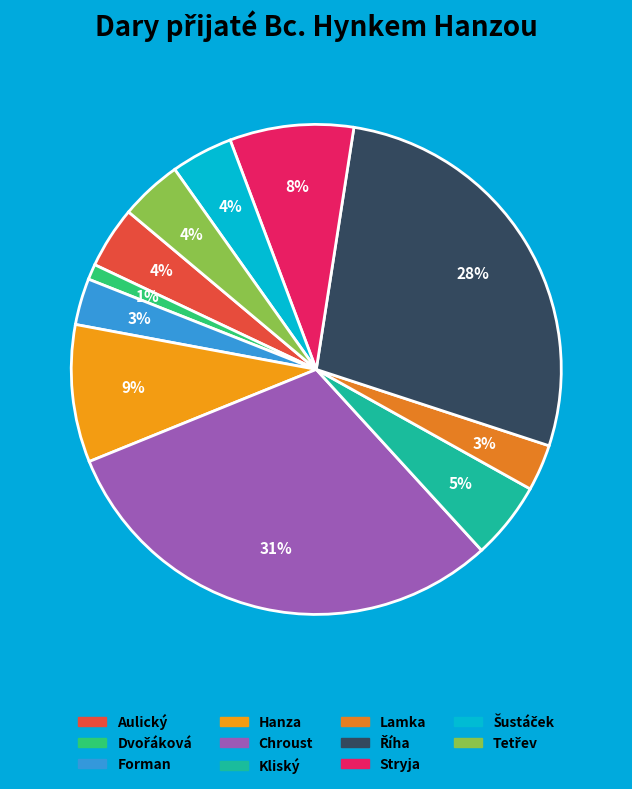

Combined, do Dvořáková and Stryja account for over 50%?

No